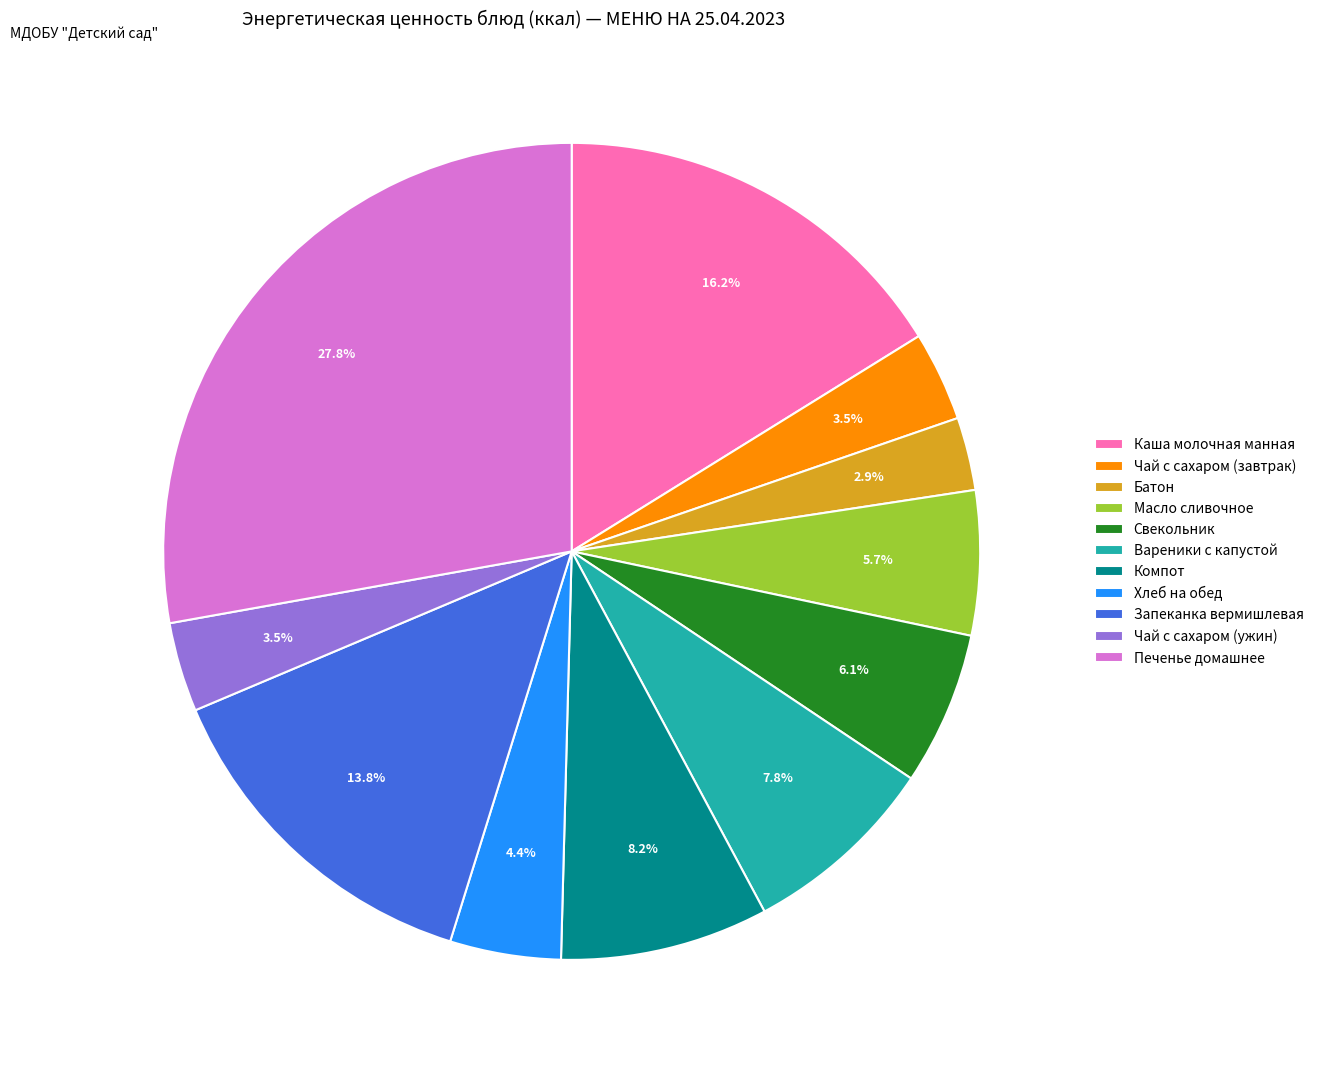

What is the ratio of the value at Чай с сахаром (ужин) to the value at Масло сливочное?

0.6